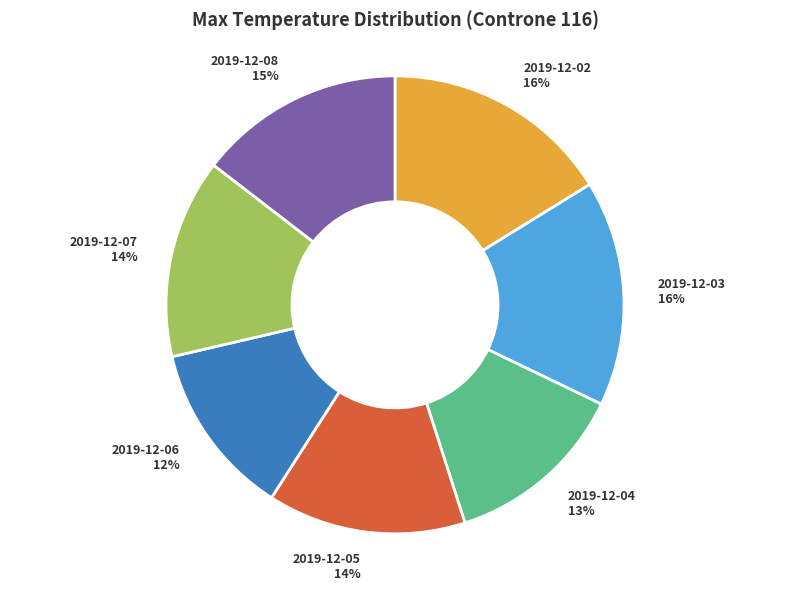

Count the number of slices in the pie.

7